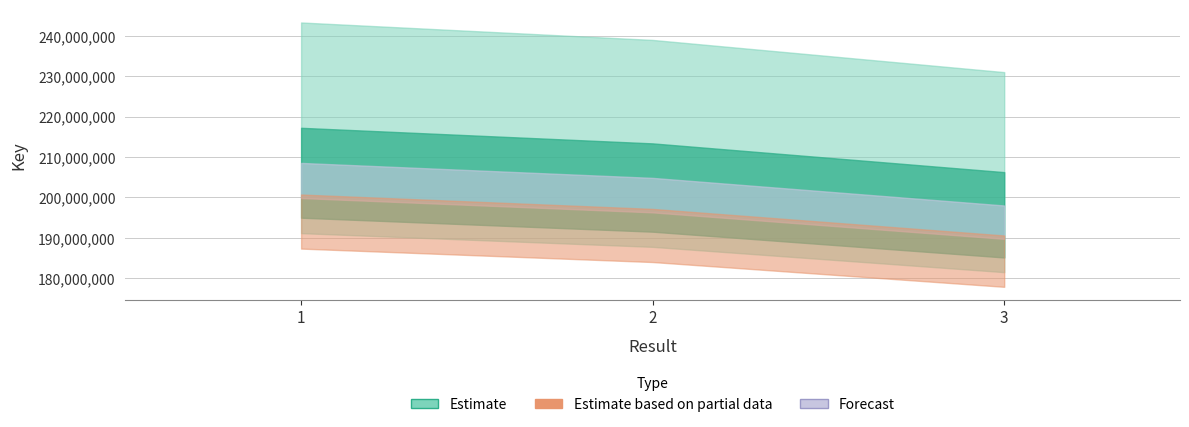

What is the change in value from 2 to 3?

-7112905